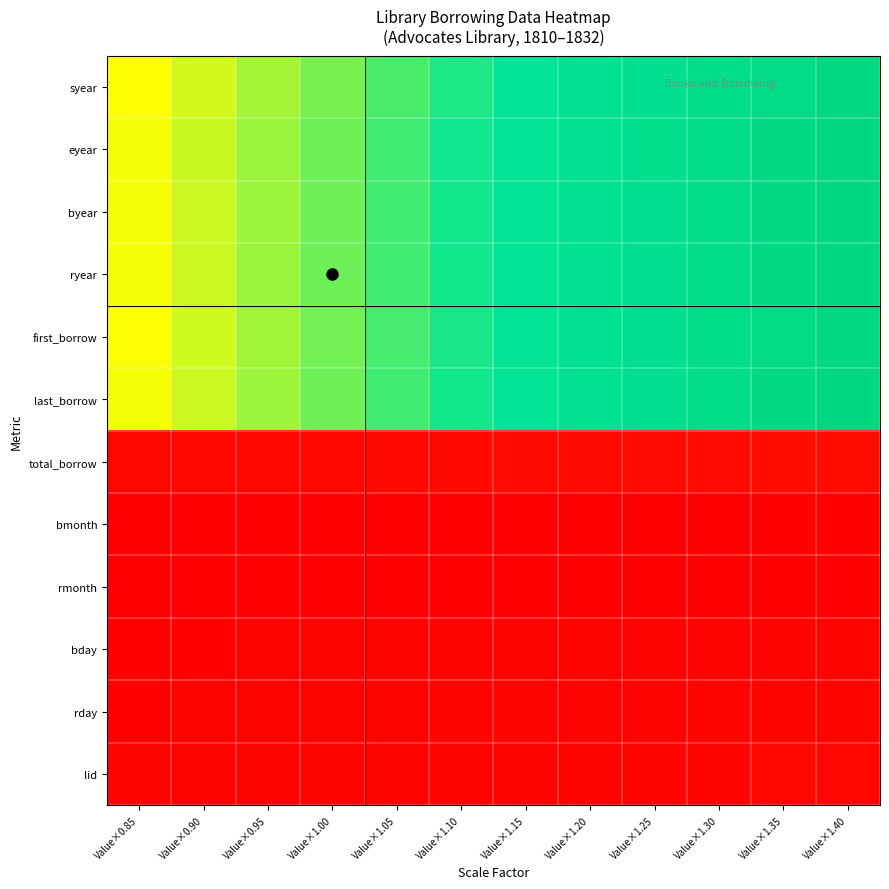

How many data points does each series have?

12